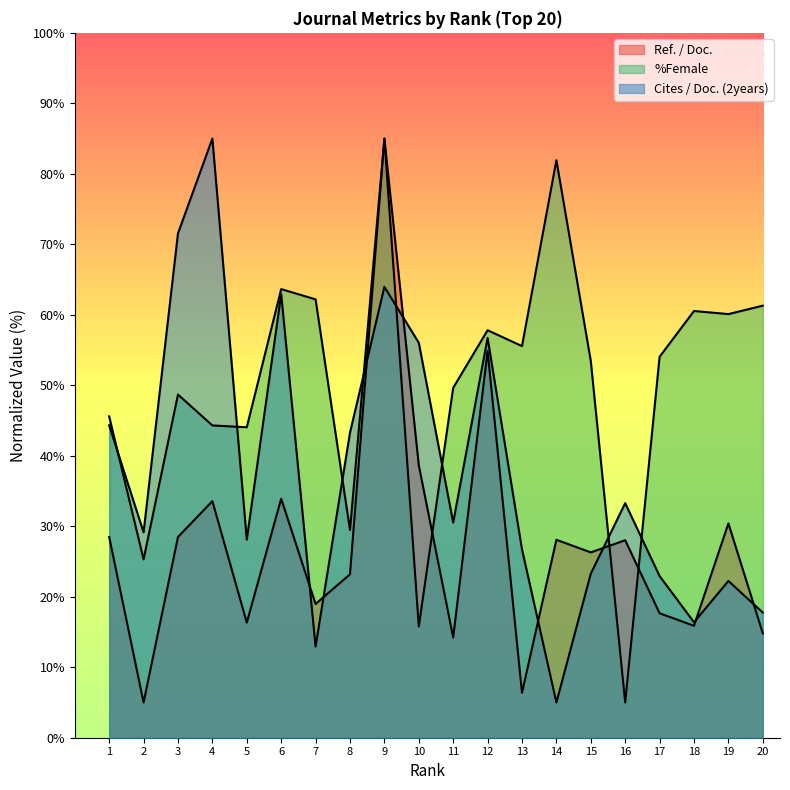

At which label is Cites / Doc. (2years) closest to 44?

1